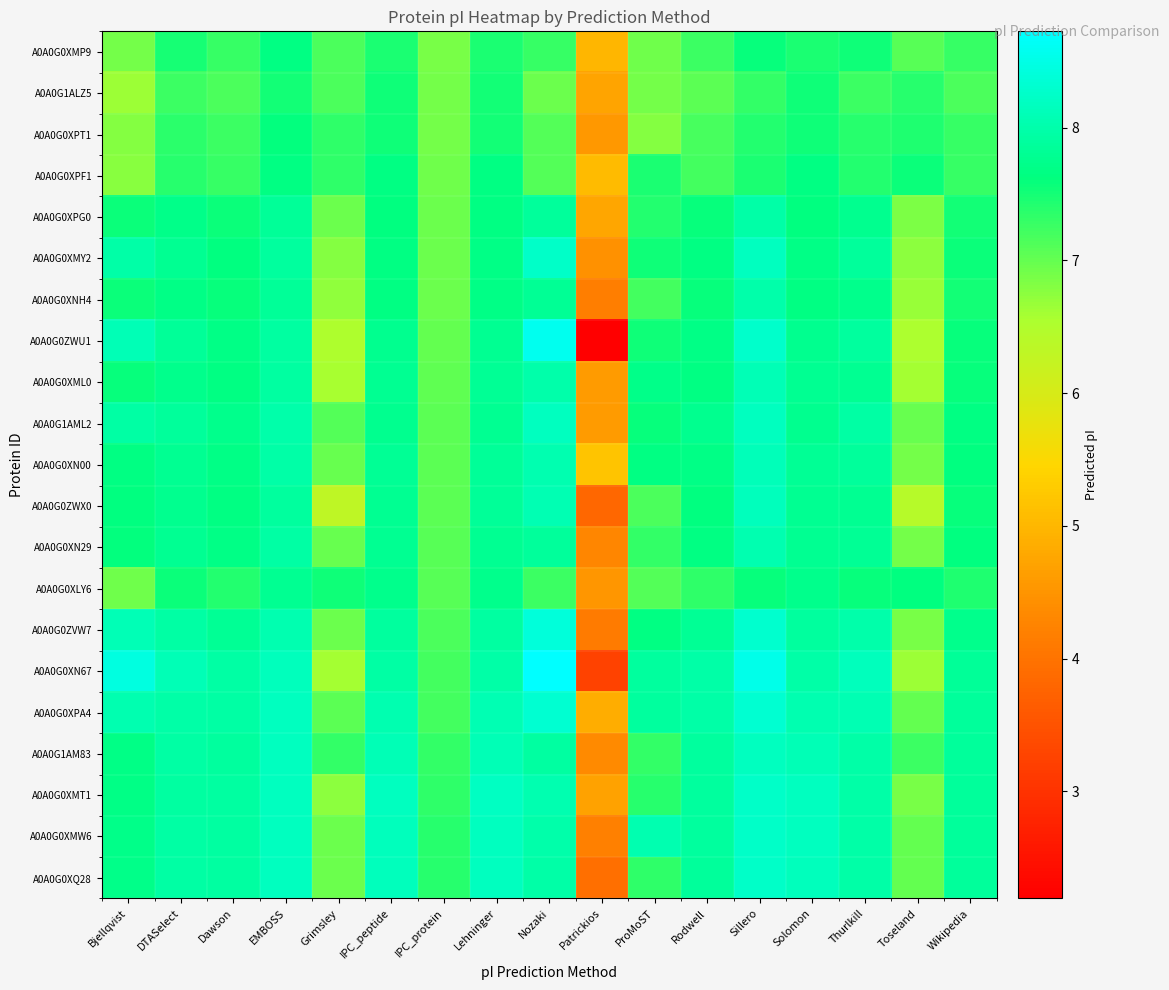

Which has a higher value, Solomon or IPC_protein?

Solomon